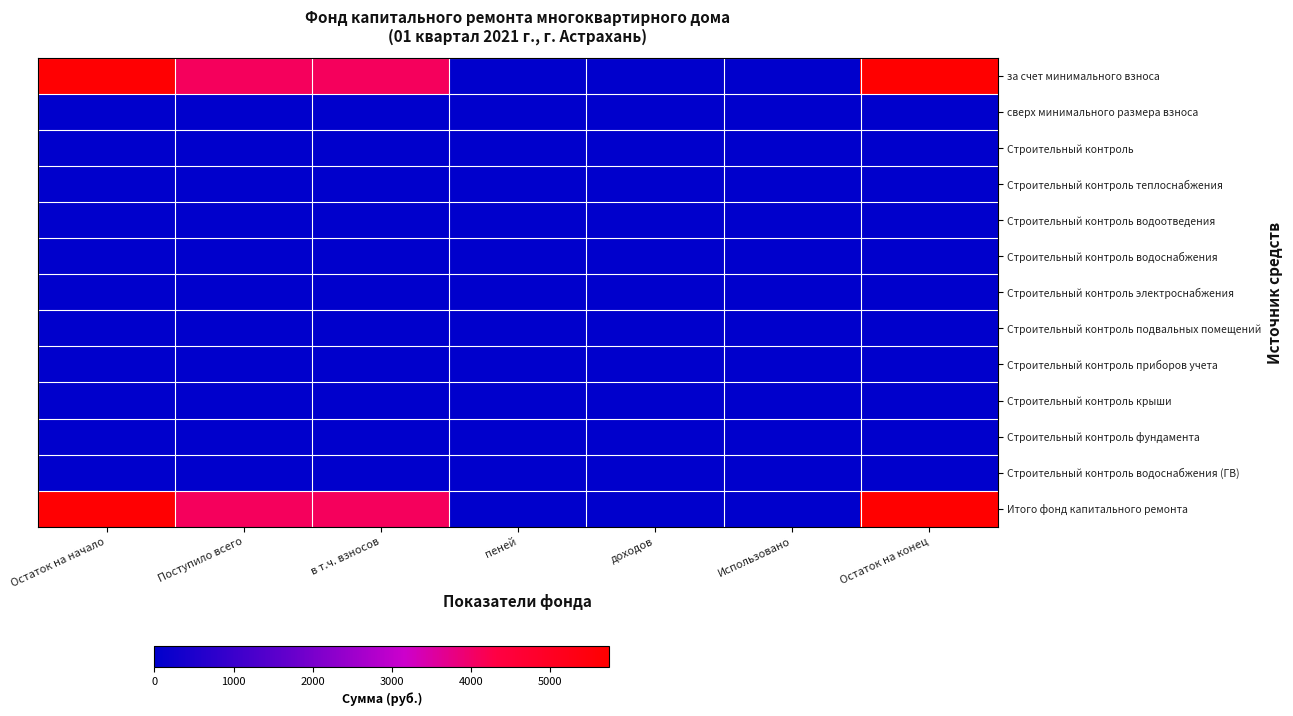

At which category is the sum across all series the highest?

Остаток на конец